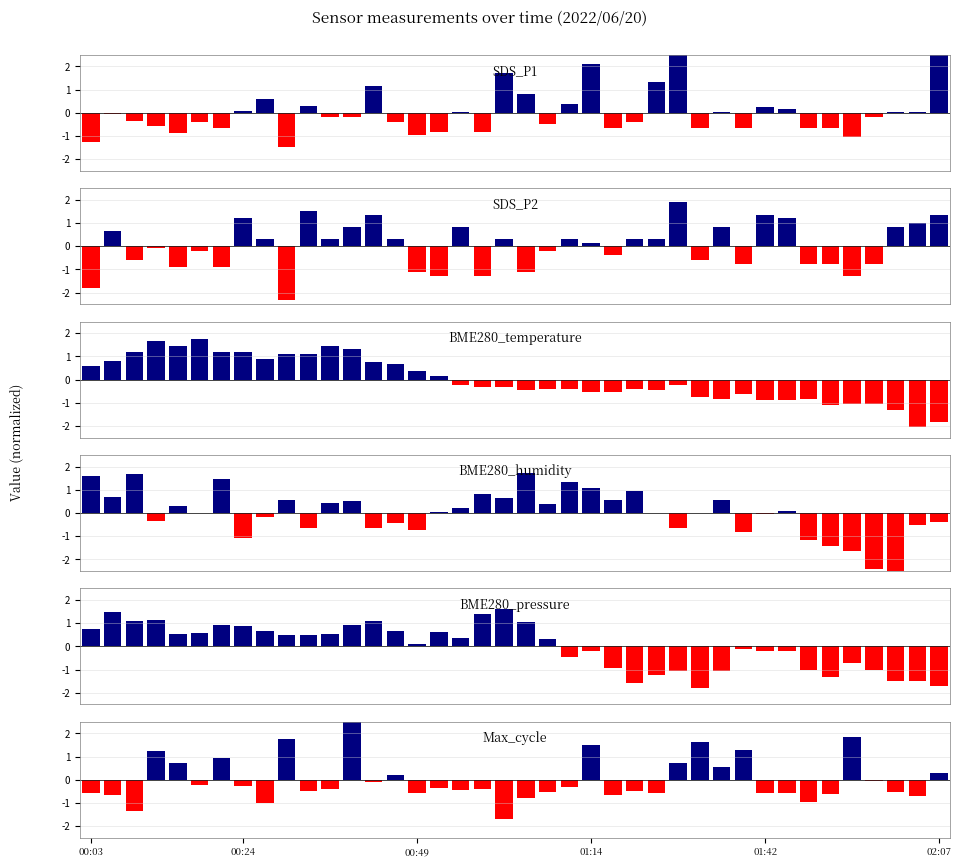

What is the maximum value for Max_cycle?

3.3